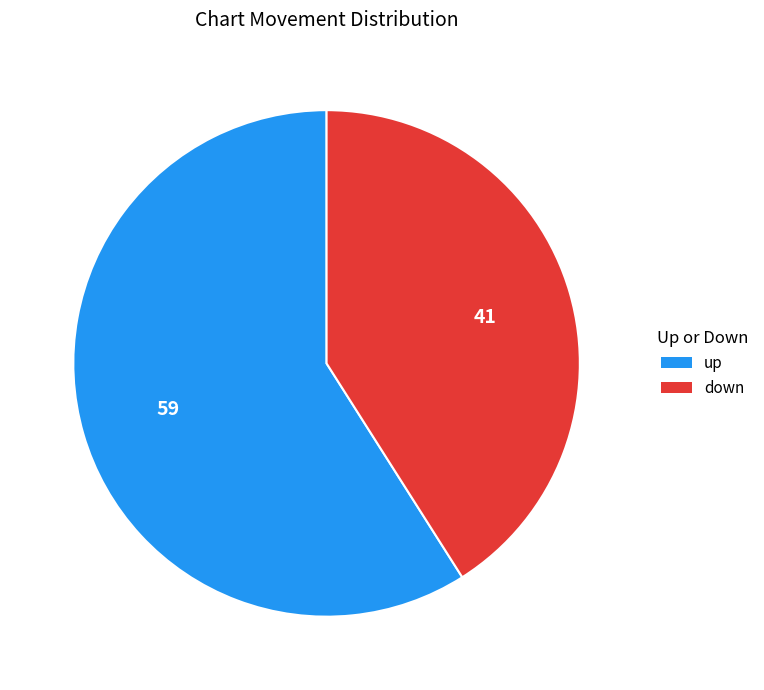

How many segments does this pie chart have?

2